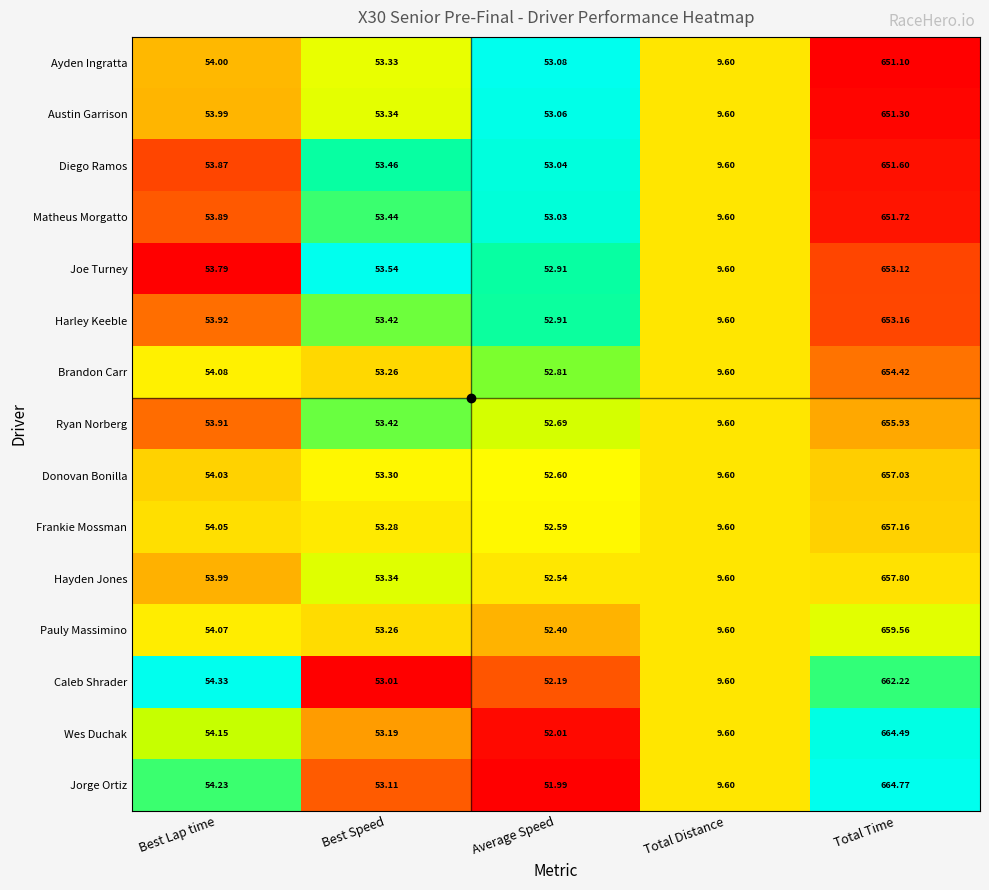

Is the value of Harley Keeble at Best Lap time greater than the value of Ayden Ingratta at Total Time?

No